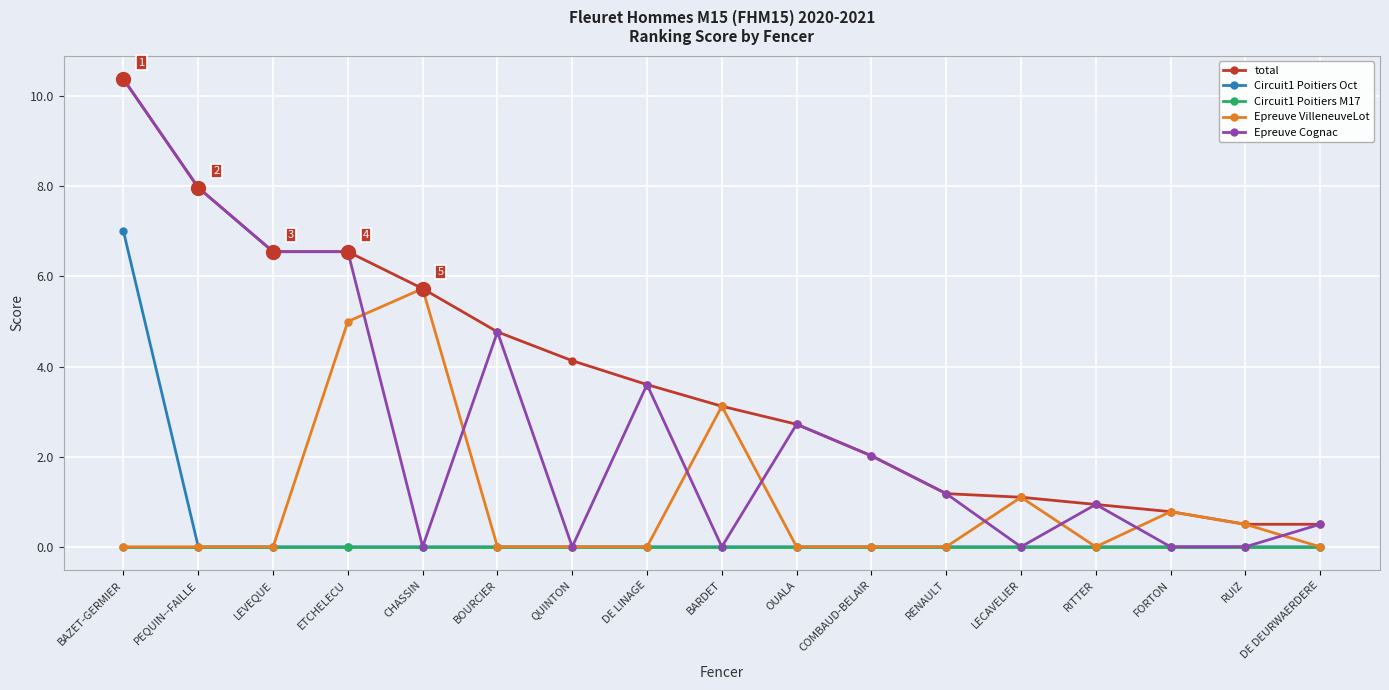

Which series has the widest spread of values?

Epreuve Cognac